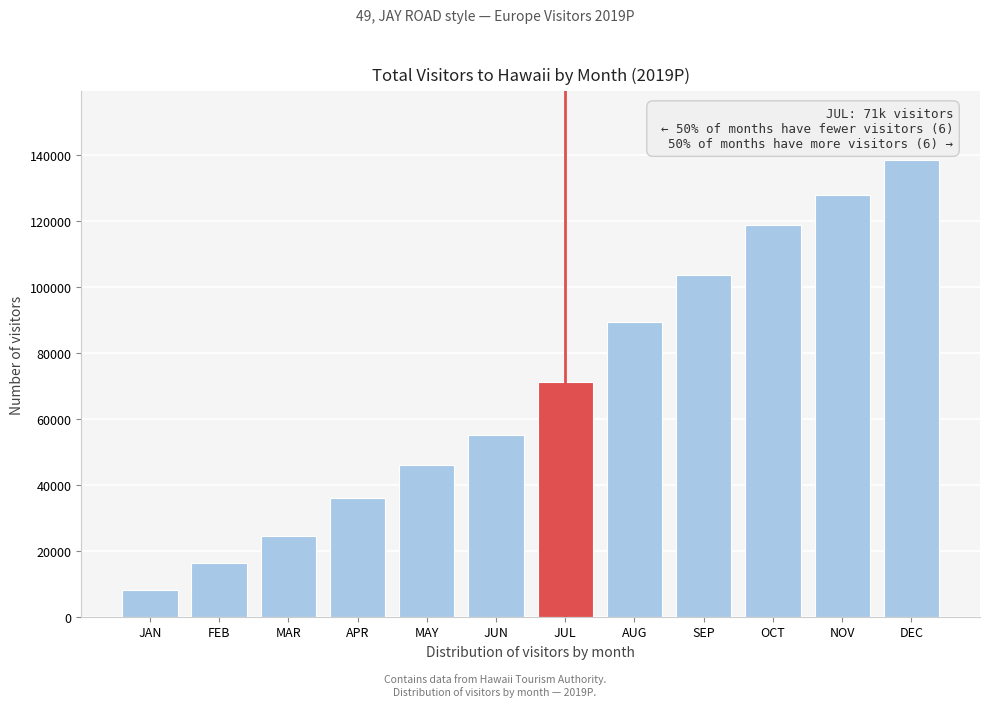

Reading right to left, extract all data points from this chart.

138549.7	127855.7	118712.0	103506.3	89440.6	71155.6	55071.5	46133.0	35877.6	24556.4	16371.5	8061.7